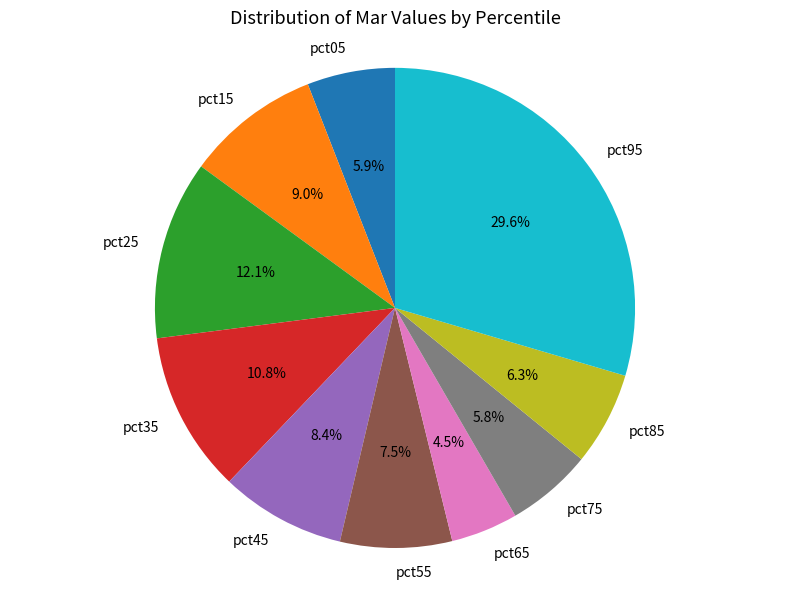

How much of the chart is everything except pct35?

89.2%